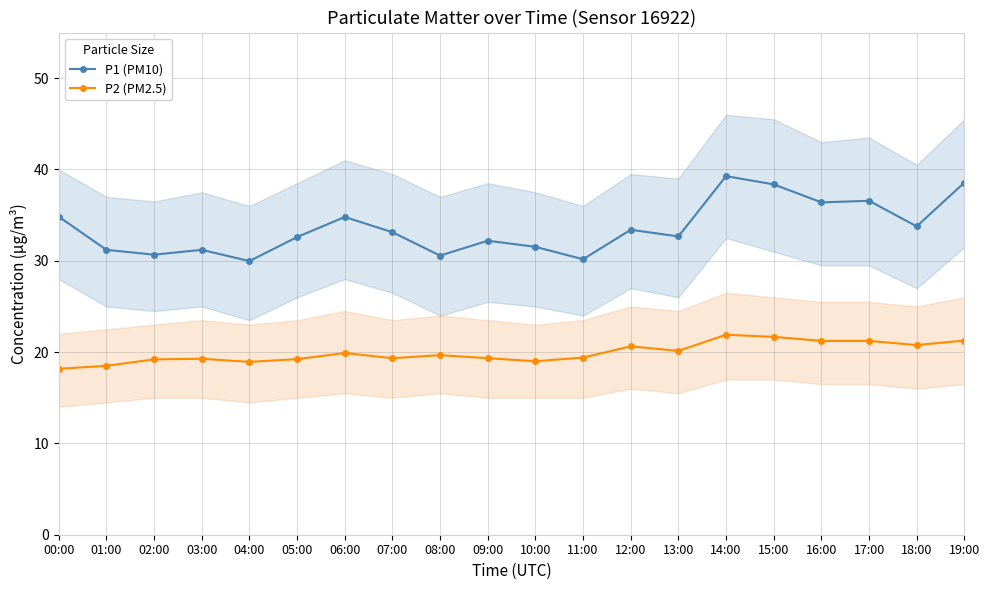

At which category does the chart reach its minimum across all series?

00:00